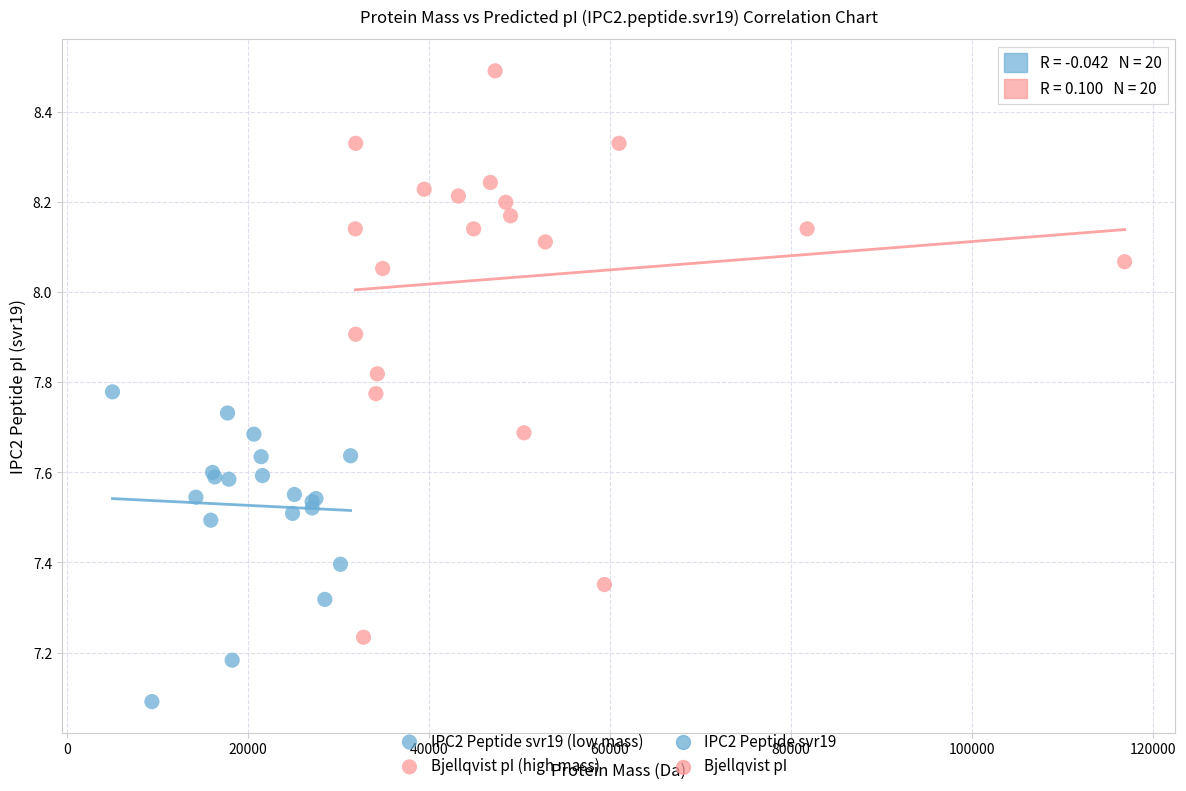

Which series reaches the minimum Y coordinate?

IPC2 Peptide svr19 (low mass)